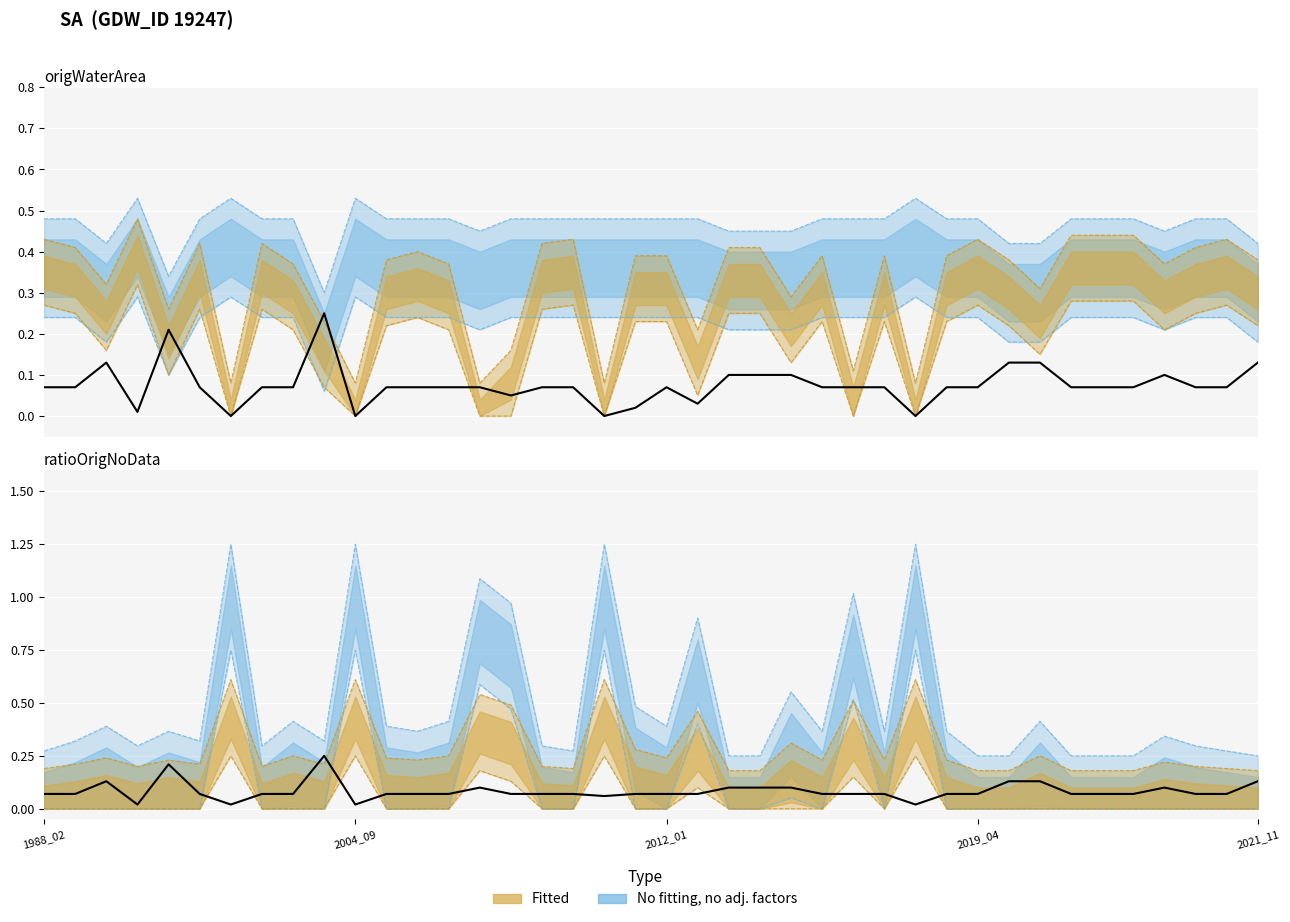

In origlandArea, how many points are lower than both neighbors (excluding endpoints)?

7